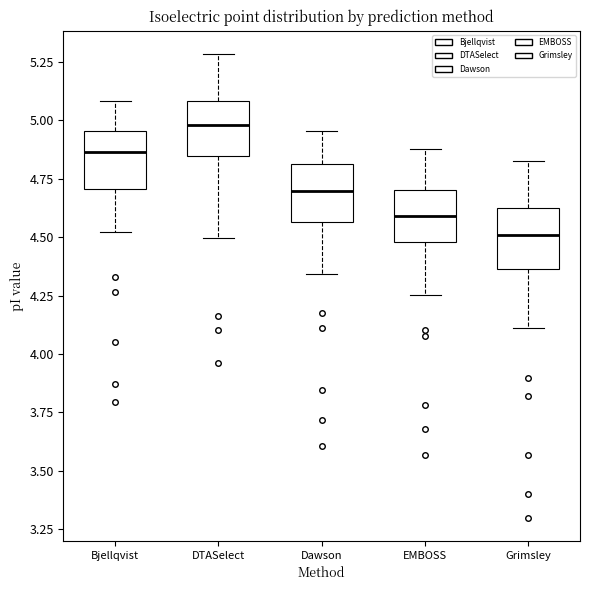

Reading left to right, transcribe this box plot: for each box, give where its median line is, the range the box spans, and where its two whiskers end, as read against the y-axis. The values are not printed on the chart, so give them approximately, as read against the axis.

Bjellqvist: median 4.85, box 4.70 to 4.95, whiskers 4.50 to 5.10
DTASelect: median 5.00, box 4.85 to 5.10, whiskers 4.50 to 5.30
Dawson: median 4.70, box 4.55 to 4.80, whiskers 4.35 to 4.95
EMBOSS: median 4.60, box 4.50 to 4.70, whiskers 4.25 to 4.90
Grimsley: median 4.50, box 4.35 to 4.65, whiskers 4.10 to 4.85